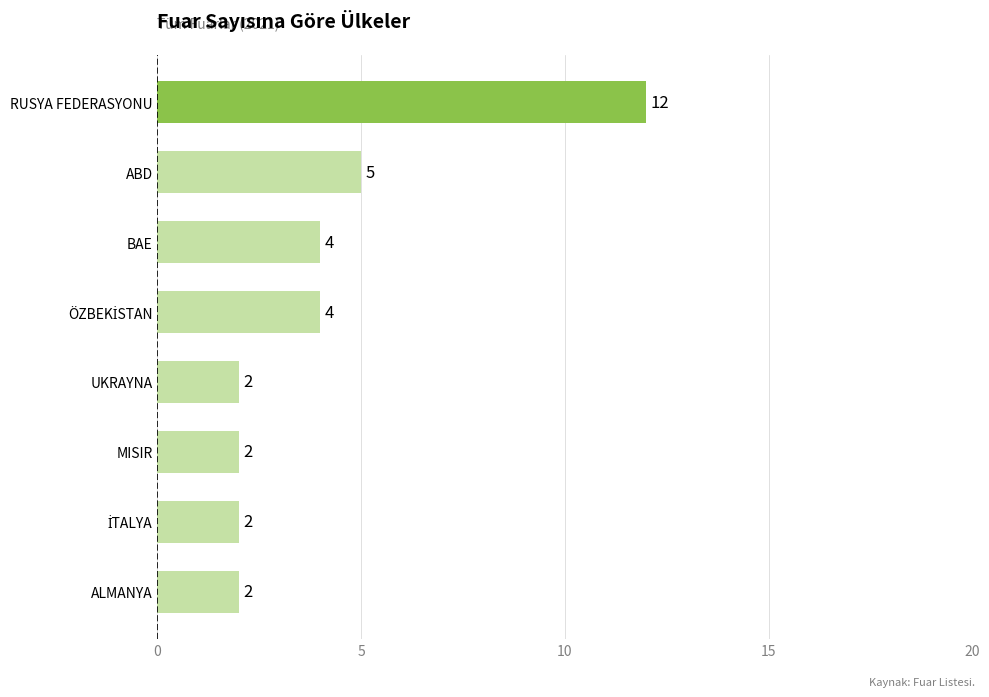

How many bars are there in total?

8